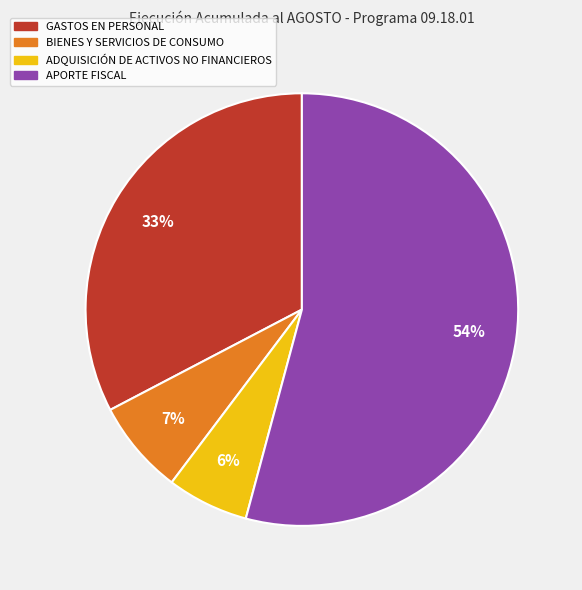

To the nearest percent, what is the average slice percentage?

25%